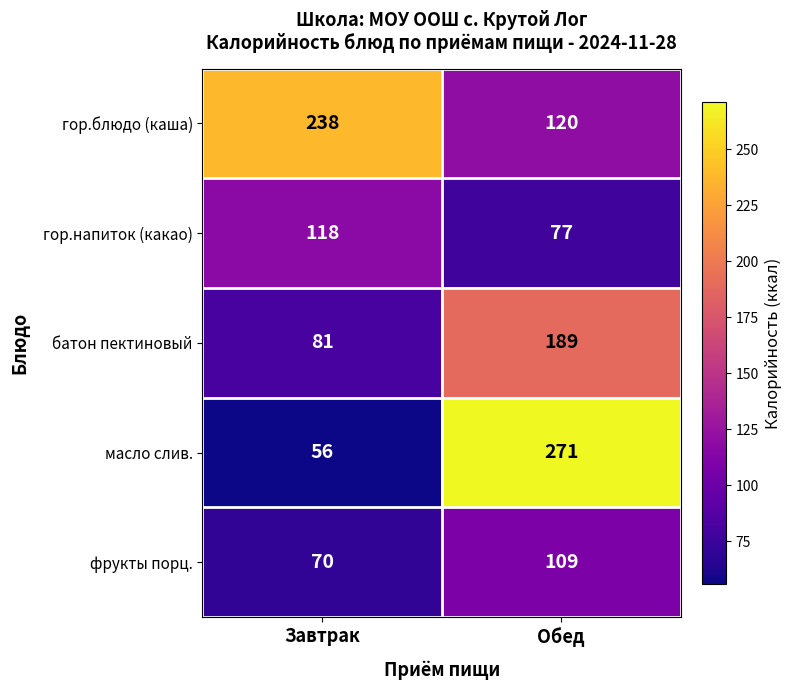

At which category is the sum across all series the highest?

Обед